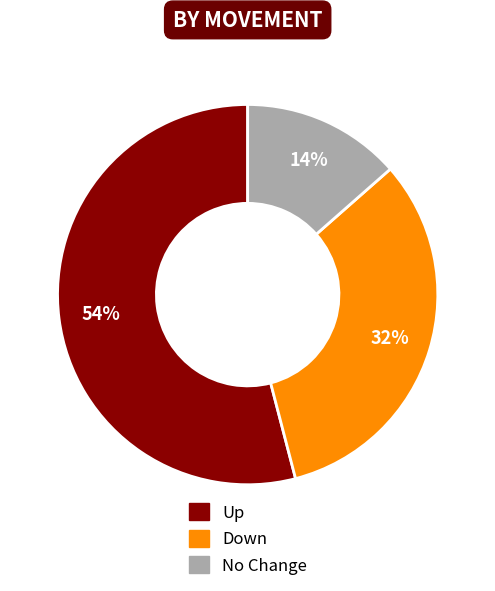

What is the largest slice in the pie chart?

Up